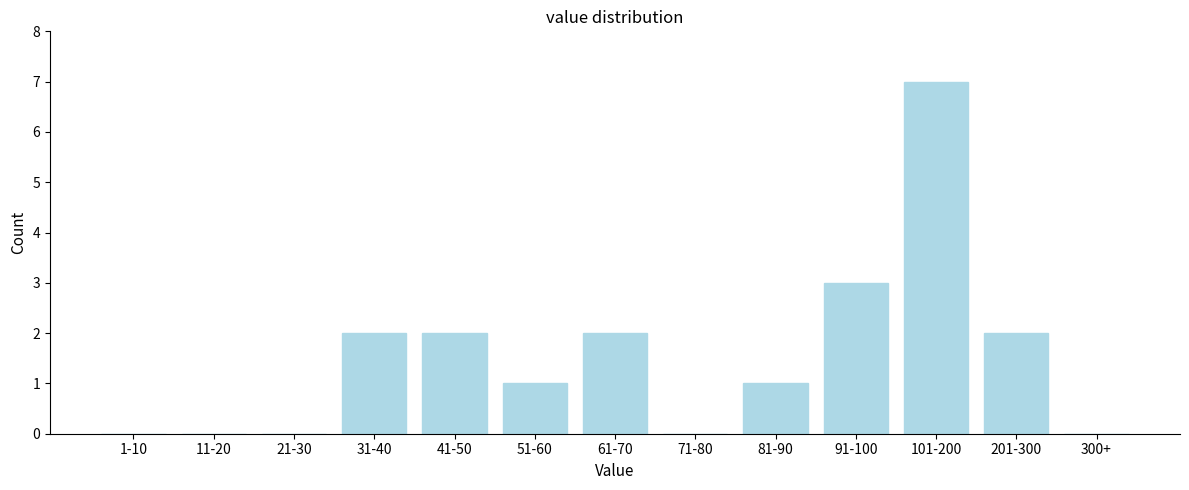

Reading left to right, transcribe all the data shown in this chart.

1-10=0	11-20=0	21-30=0	31-40=2	41-50=2	51-60=1	61-70=2	71-80=0	81-90=1	91-100=3	101-200=7	201-300=2	300+=0